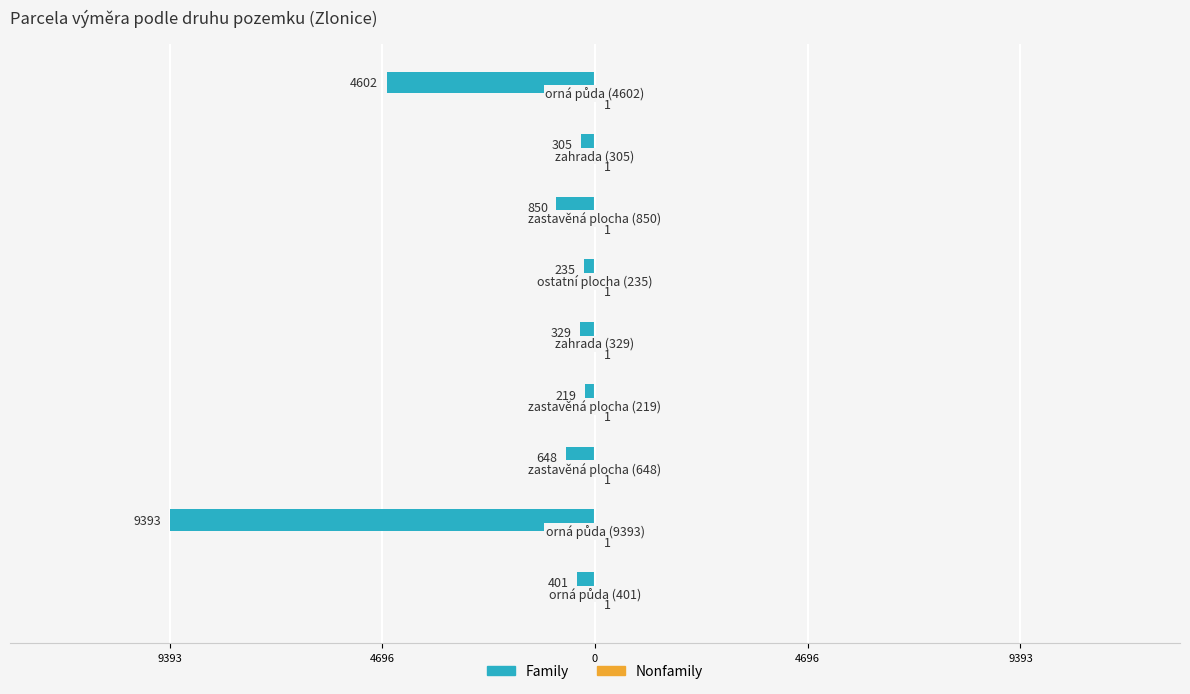

Reading left to right, transcribe all the data shown in this chart.

Family: -170.8	-4000.0	-276.0	-93.3	-140.1	-100.1	-362.0	-129.9	-1959.8
Nonfamily: 0.3	0.3	0.3	0.3	0.3	0.3	0.3	0.3	0.3